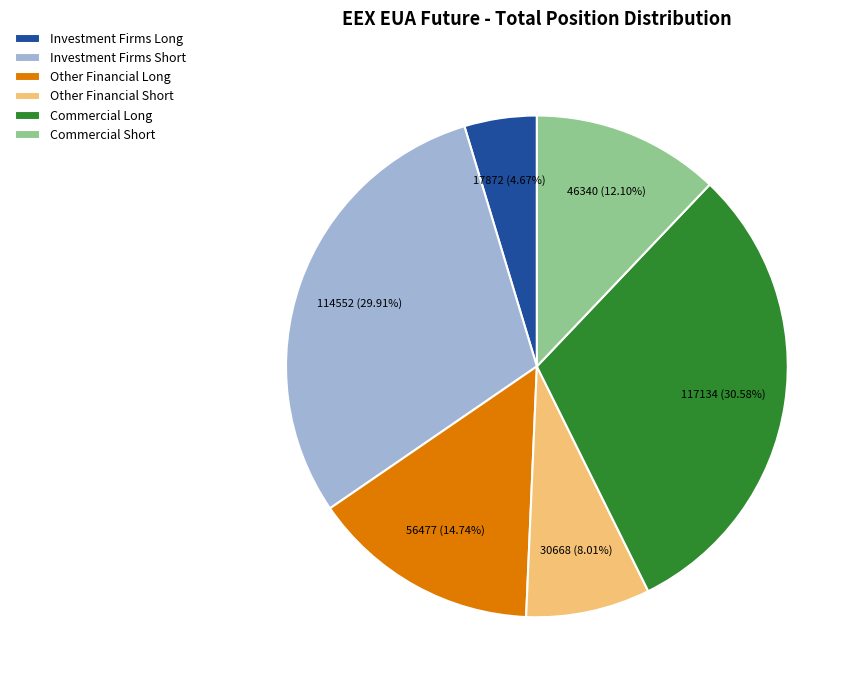

Which has a higher value, Investment Firms Short or Commercial Short?

Investment Firms Short